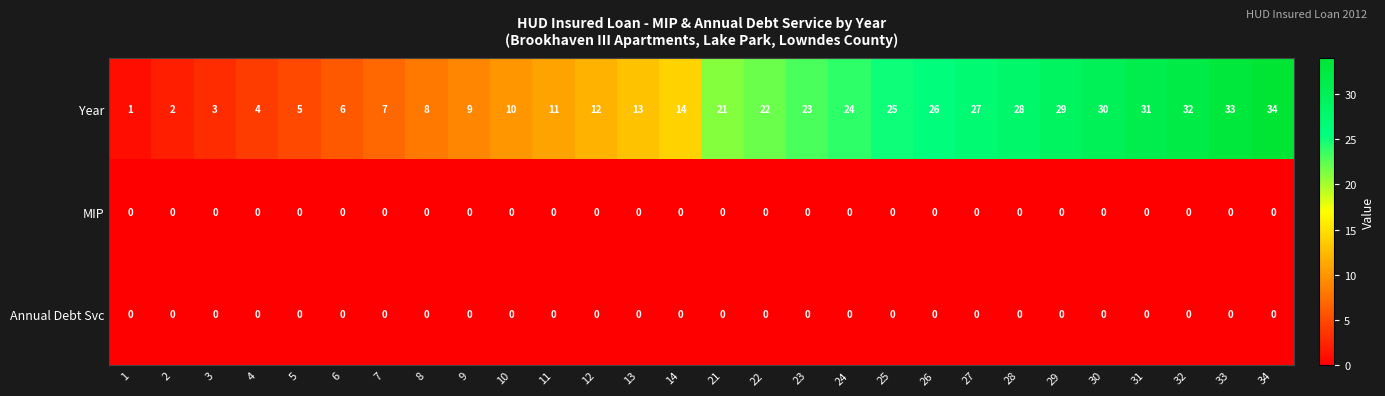

At which label is Year closest to 17?

14